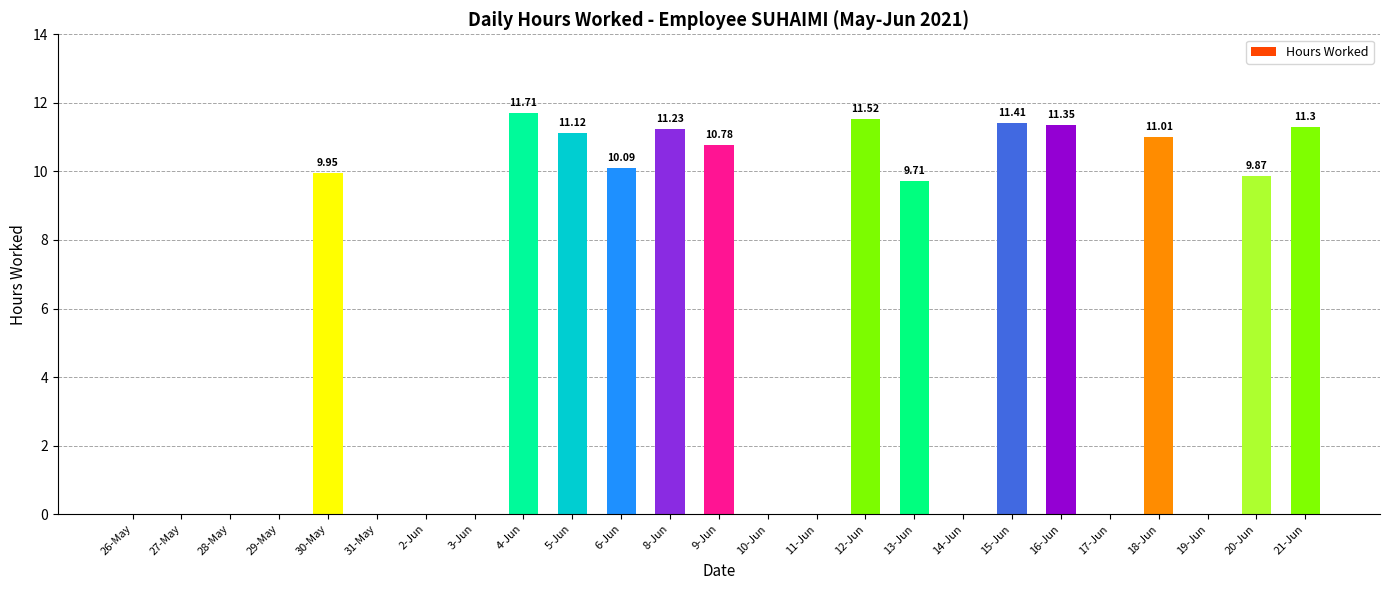

Between 3-Jun and 21-Jun, which is larger?

21-Jun